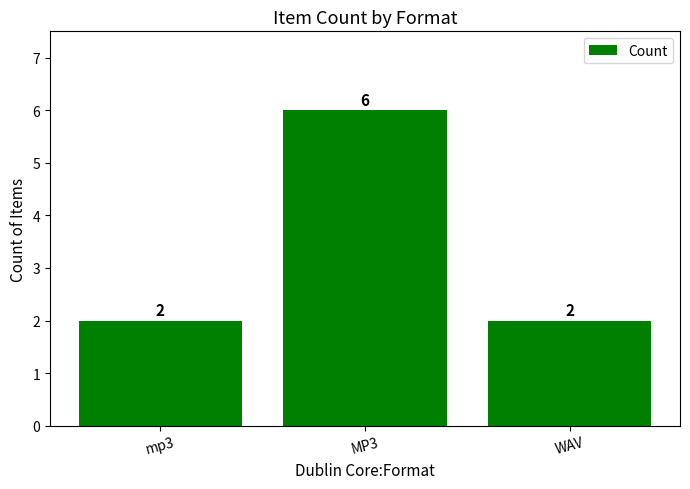

What value does the data have at WAV?

2